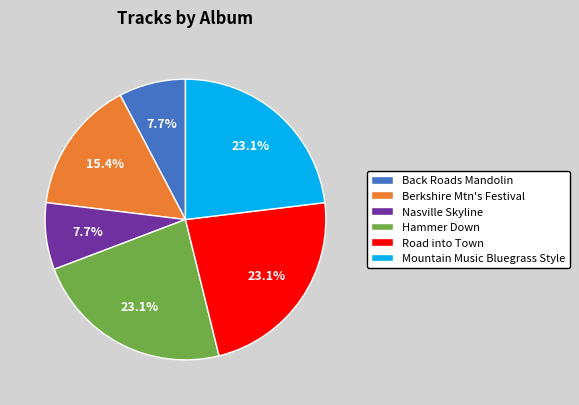

To the nearest percent, what is the difference between the largest and smallest slice percentages?

15%